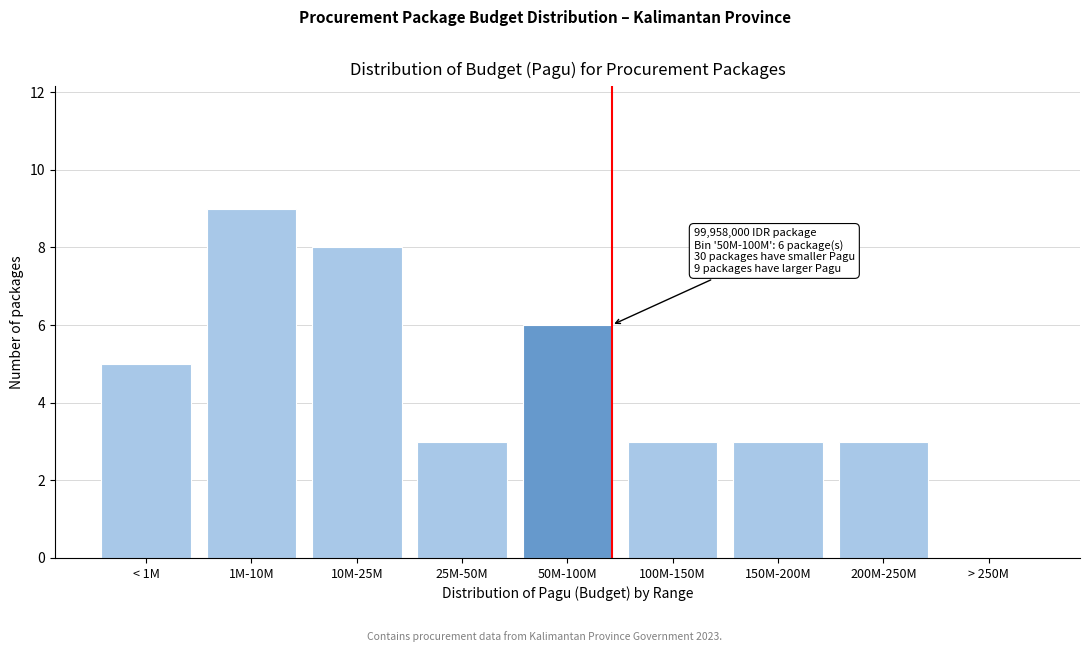

Reading left to right, extract all data points from this chart.

< 1M=5	1M-10M=9	10M-25M=8	25M-50M=3	50M-100M=6	100M-150M=3	150M-200M=3	200M-250M=3	> 250M=0